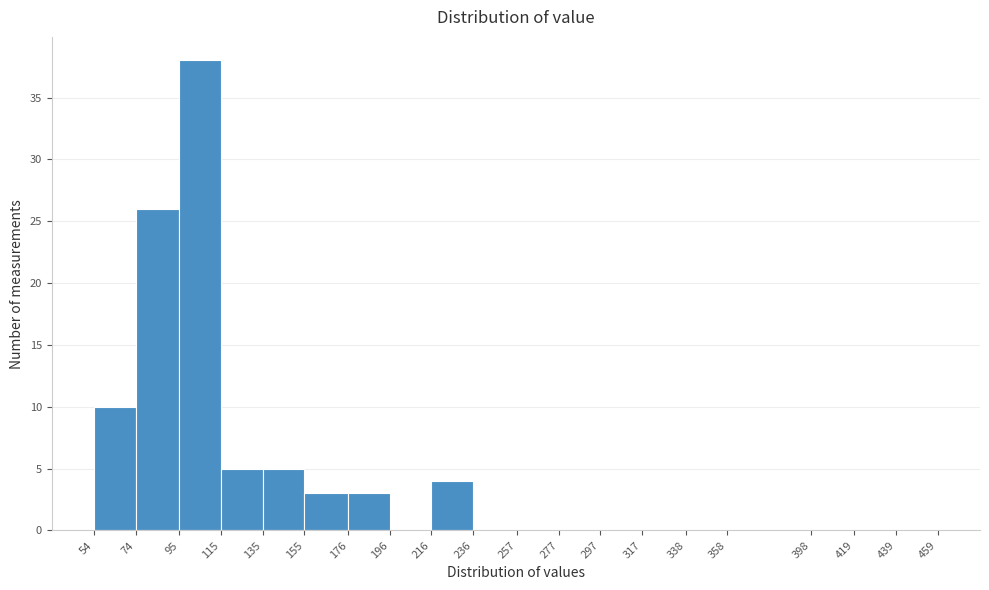

Which range on the x-axis has the tallest bar?

95 to 115